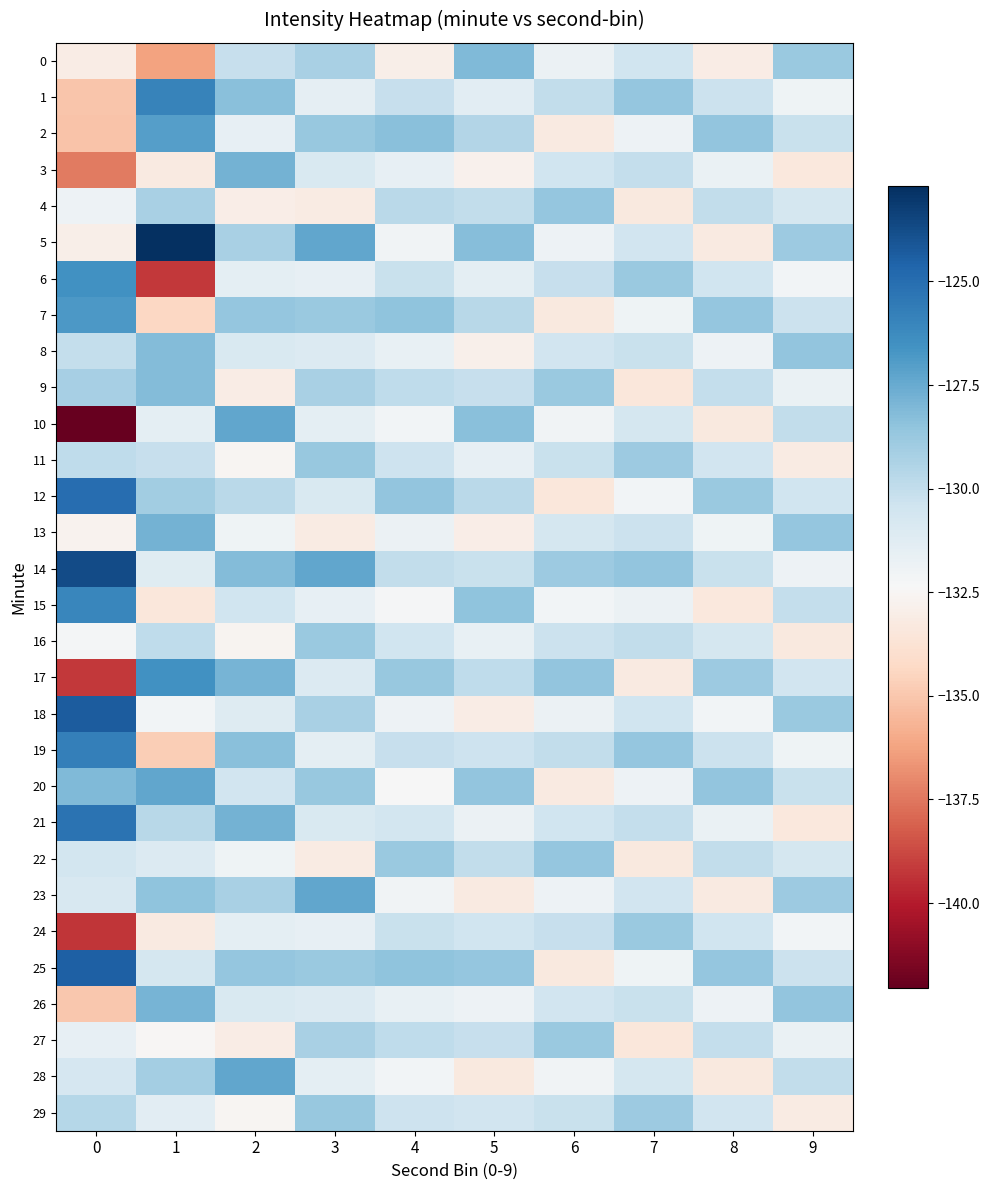

Reading left to right, transcribe all the data shown in this chart.

0: 0=-133.1	1=-136.3	2=-130.1	3=-129.2	4=-132.9	5=-128.1	6=-131.8	7=-130.4	8=-133.1	9=-128.8
1: 0=-135.0	1=-125.9	2=-128.3	3=-131.5	4=-130.1	5=-131.3	6=-130.0	7=-128.7	8=-130.3	9=-132.0
2: 0=-135.1	1=-127.1	2=-131.6	3=-128.7	4=-128.3	5=-129.6	6=-133.2	7=-131.9	8=-128.5	9=-130.2
3: 0=-137.4	1=-133.3	2=-127.8	3=-130.9	4=-131.6	5=-132.8	6=-130.4	7=-130.1	8=-131.8	9=-133.4
4: 0=-131.9	1=-129.3	2=-133.0	3=-133.1	4=-129.8	5=-130.0	6=-128.7	7=-133.3	8=-130.0	9=-130.6
5: 0=-133.0	1=-122.7	2=-129.2	3=-127.4	4=-132.0	5=-128.2	6=-131.9	7=-130.5	8=-133.2	9=-128.9
6: 0=-126.5	1=-139.2	2=-131.4	3=-131.6	4=-130.2	5=-131.4	6=-130.1	7=-128.8	8=-130.4	9=-132.1
7: 0=-126.8	1=-134.4	2=-128.7	3=-128.8	4=-128.5	5=-129.7	6=-133.3	7=-132.0	8=-128.6	9=-130.3
8: 0=-130.1	1=-128.1	2=-130.9	3=-131.0	4=-131.7	5=-132.9	6=-130.6	7=-130.2	8=-131.9	9=-128.5
9: 0=-129.1	1=-128.2	2=-133.1	3=-129.2	4=-129.9	5=-130.1	6=-128.8	7=-133.4	8=-130.1	9=-131.8
10: 0=-142.0	1=-131.5	2=-127.3	3=-131.5	4=-132.1	5=-128.3	6=-132.0	7=-130.7	8=-133.3	9=-130.0
11: 0=-129.9	1=-130.1	2=-132.5	3=-128.7	4=-130.3	5=-131.6	6=-130.2	7=-128.9	8=-130.5	9=-133.2
12: 0=-125.0	1=-129.0	2=-129.8	3=-130.9	4=-128.6	5=-129.8	6=-133.4	7=-132.1	8=-128.8	9=-130.4
13: 0=-132.7	1=-127.8	2=-132.0	3=-133.1	4=-131.8	5=-133.0	6=-130.7	7=-130.3	8=-132.0	9=-128.6
14: 0=-123.8	1=-131.2	2=-128.2	3=-127.3	4=-130.0	5=-130.2	6=-128.9	7=-128.5	8=-130.2	9=-131.9
15: 0=-126.1	1=-133.4	2=-130.4	3=-131.6	4=-132.2	5=-128.4	6=-132.1	7=-131.8	8=-133.4	9=-130.1
16: 0=-132.2	1=-129.9	2=-132.7	3=-128.8	4=-130.5	5=-131.7	6=-130.3	7=-130.0	8=-130.6	9=-133.3
17: 0=-139.2	1=-126.5	2=-127.9	3=-131.0	4=-128.7	5=-129.9	6=-128.5	7=-133.2	8=-128.9	9=-130.5
18: 0=-124.4	1=-132.1	2=-131.1	3=-129.2	4=-131.9	5=-133.1	6=-131.8	7=-130.4	8=-132.1	9=-128.8
19: 0=-125.7	1=-134.8	2=-128.3	3=-131.5	4=-130.1	5=-130.3	6=-130.0	7=-128.7	8=-130.3	9=-132.0
20: 0=-128.1	1=-127.3	2=-130.5	3=-128.7	4=-132.3	5=-128.6	6=-133.2	7=-131.9	8=-128.5	9=-130.2
21: 0=-125.2	1=-129.7	2=-127.8	3=-130.9	4=-130.6	5=-131.8	6=-130.4	7=-130.1	8=-131.8	9=-133.4
22: 0=-130.6	1=-131.0	2=-132.0	3=-133.1	4=-128.8	5=-130.0	6=-128.7	7=-133.3	8=-130.0	9=-130.6
23: 0=-130.8	1=-128.5	2=-129.2	3=-127.3	4=-132.0	5=-133.2	6=-131.9	7=-130.5	8=-133.2	9=-128.9
24: 0=-139.2	1=-133.2	2=-131.4	3=-131.6	4=-130.2	5=-130.4	6=-130.1	7=-128.8	8=-130.4	9=-132.1
25: 0=-124.5	1=-130.7	2=-128.7	3=-128.8	4=-128.5	5=-128.7	6=-133.3	7=-132.0	8=-128.6	9=-130.3
26: 0=-135.0	1=-127.9	2=-130.9	3=-131.0	4=-131.7	5=-131.9	6=-130.5	7=-130.2	8=-131.9	9=-128.5
27: 0=-131.6	1=-132.4	2=-133.1	3=-129.2	4=-129.9	5=-130.1	6=-128.8	7=-133.4	8=-130.1	9=-131.7
28: 0=-130.8	1=-129.1	2=-127.3	3=-131.5	4=-132.1	5=-133.3	6=-132.0	7=-130.7	8=-133.3	9=-130.0
29: 0=-129.6	1=-131.3	2=-132.5	3=-128.7	4=-130.3	5=-130.6	6=-130.2	7=-128.9	8=-130.5	9=-133.2